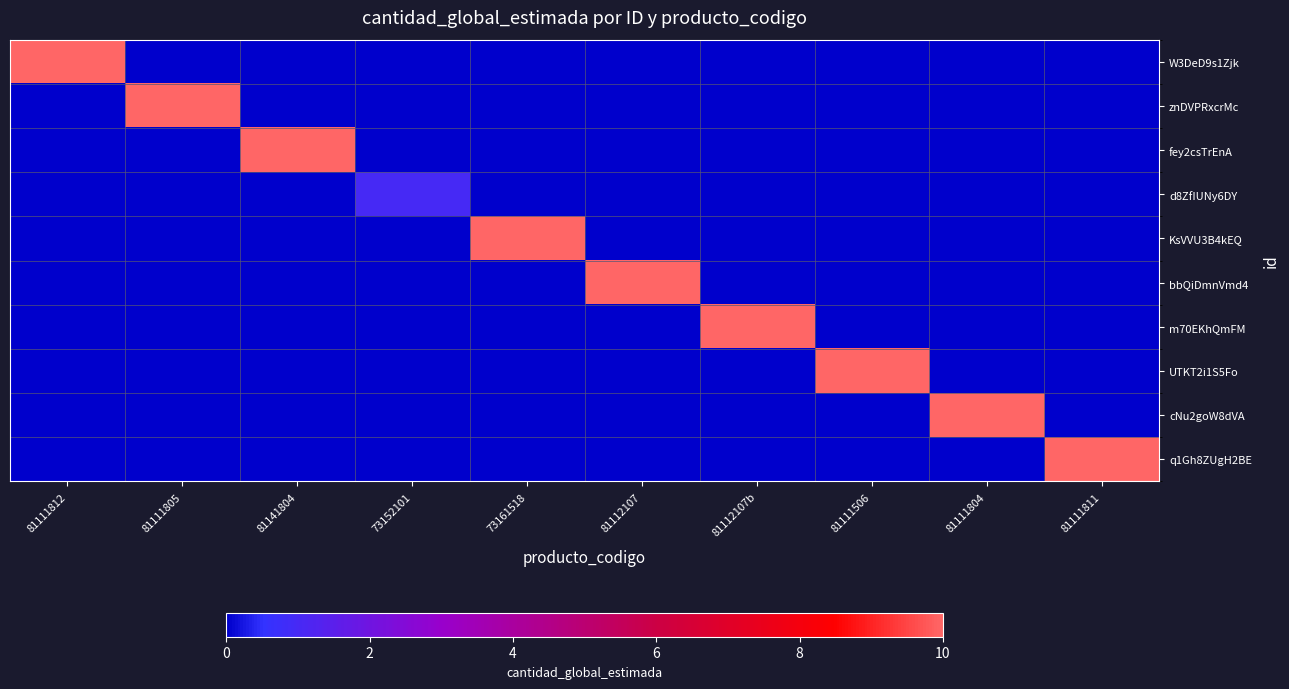

Reading left to right, transcribe all the data shown in this chart.

W3DeD9s1Zjk: 81111812=10	81111805=0	81141804=0	73152101=0	73161518=0	81112107=0	81112107b=0	81111506=0	81111804=0	81111811=0
znDVPRxcrMc: 81111812=0	81111805=10	81141804=0	73152101=0	73161518=0	81112107=0	81112107b=0	81111506=0	81111804=0	81111811=0
fey2csTrEnA: 81111812=0	81111805=0	81141804=10	73152101=0	73161518=0	81112107=0	81112107b=0	81111506=0	81111804=0	81111811=0
d8ZfIUNy6DY: 81111812=0	81111805=0	81141804=0	73152101=1	73161518=0	81112107=0	81112107b=0	81111506=0	81111804=0	81111811=0
KsVVU3B4kEQ: 81111812=0	81111805=0	81141804=0	73152101=0	73161518=10	81112107=0	81112107b=0	81111506=0	81111804=0	81111811=0
bbQiDmnVmd4: 81111812=0	81111805=0	81141804=0	73152101=0	73161518=0	81112107=10	81112107b=0	81111506=0	81111804=0	81111811=0
m70EKhQmFM: 81111812=0	81111805=0	81141804=0	73152101=0	73161518=0	81112107=0	81112107b=10	81111506=0	81111804=0	81111811=0
UTKT2i1S5Fo: 81111812=0	81111805=0	81141804=0	73152101=0	73161518=0	81112107=0	81112107b=0	81111506=10	81111804=0	81111811=0
cNu2goW8dVA: 81111812=0	81111805=0	81141804=0	73152101=0	73161518=0	81112107=0	81112107b=0	81111506=0	81111804=10	81111811=0
q1Gh8ZUgH2BE: 81111812=0	81111805=0	81141804=0	73152101=0	73161518=0	81112107=0	81112107b=0	81111506=0	81111804=0	81111811=10